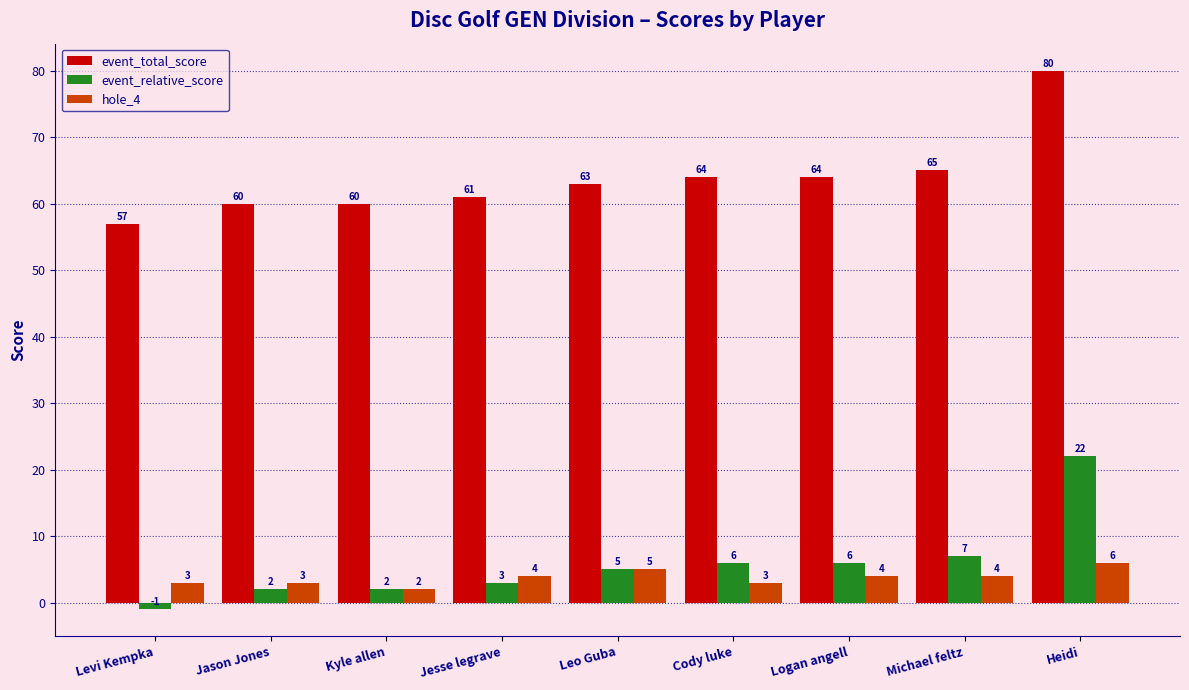

What are all the series names shown in the legend?

event_total_score, event_relative_score, hole_4